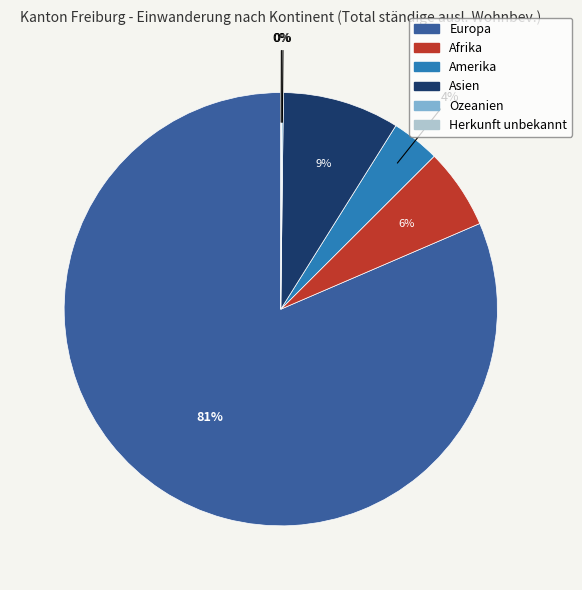

What is the largest slice in the pie chart?

Europa